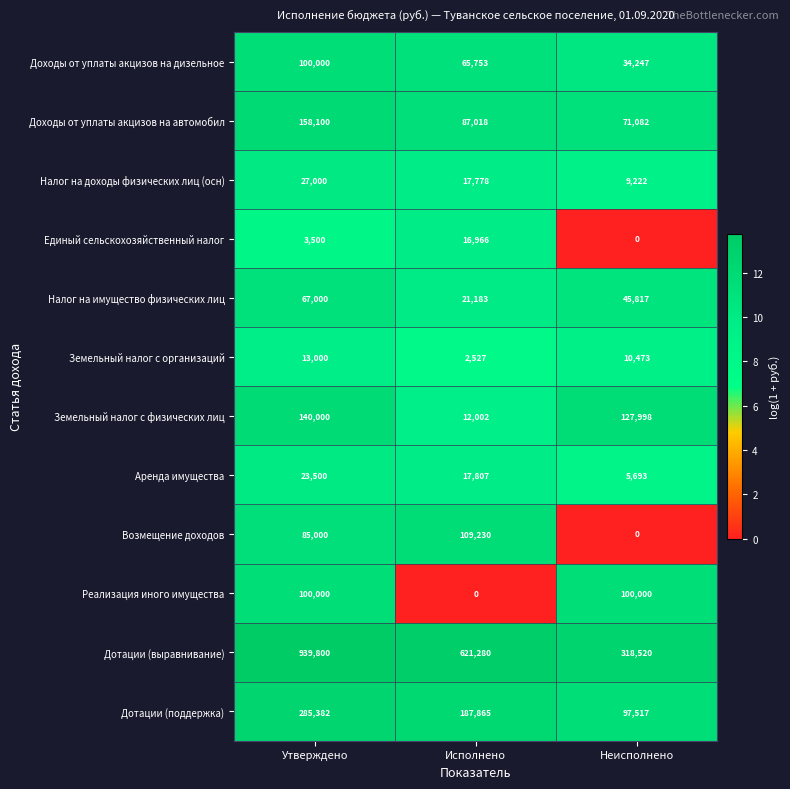

Is it true that Единый сельскохозяйственный налог equals 16966 at Исполнено?

True